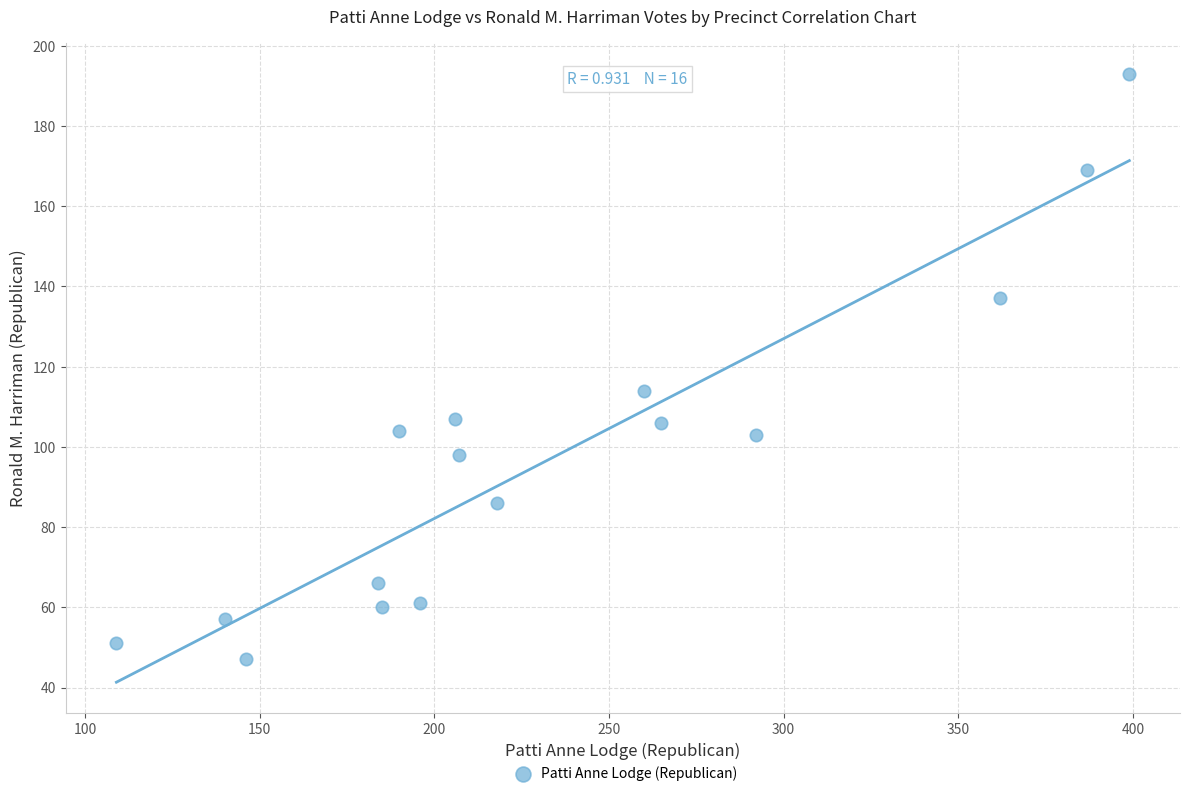

What is the range of Y values (max minus min)?

146